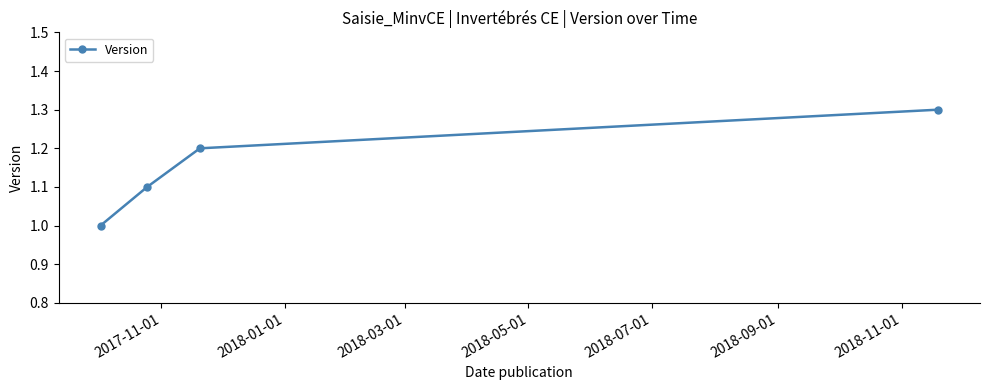

What is the value of the 1st point from the left?

1.0